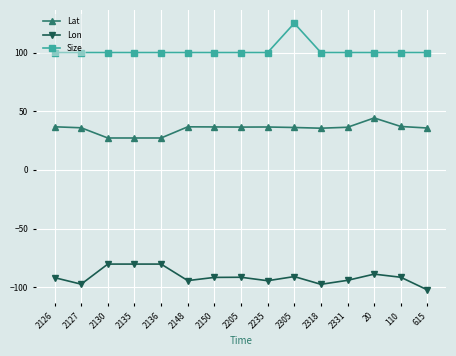

True or false: Lon has more than 1 interior local peaks.

True